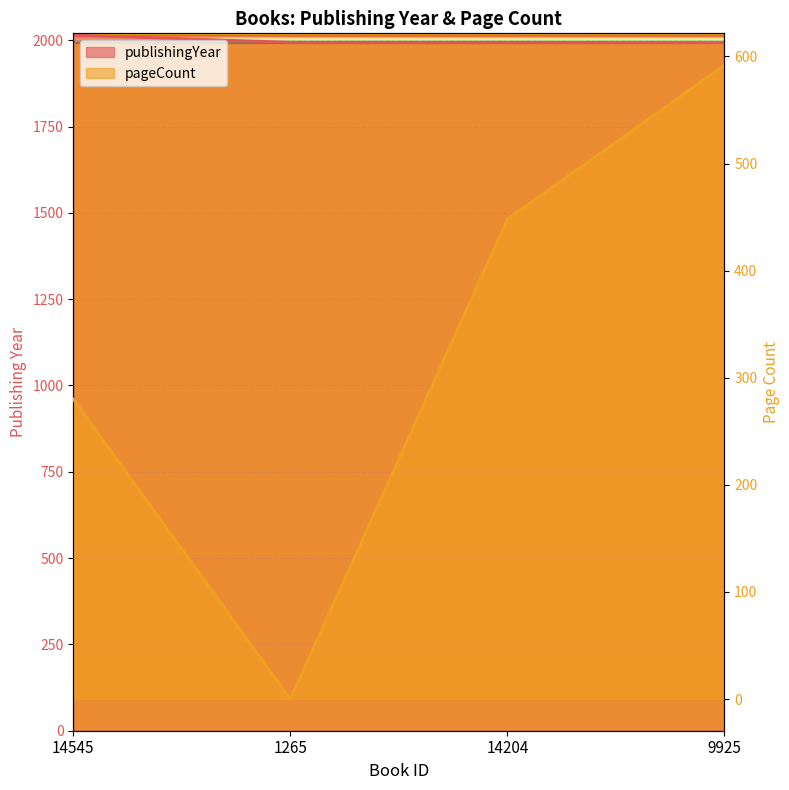

List the series in order of their peak value, lowest first.

pageCount, publishingYear